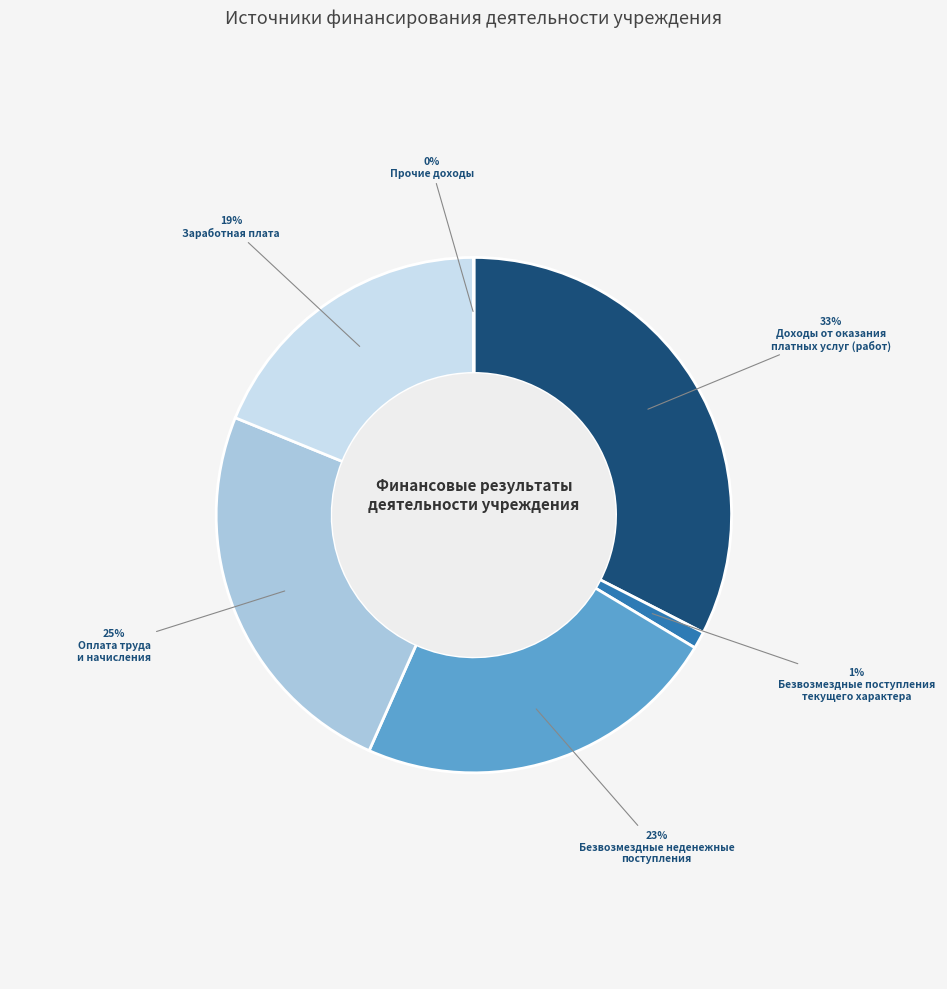

How many slices are in this pie chart?

6